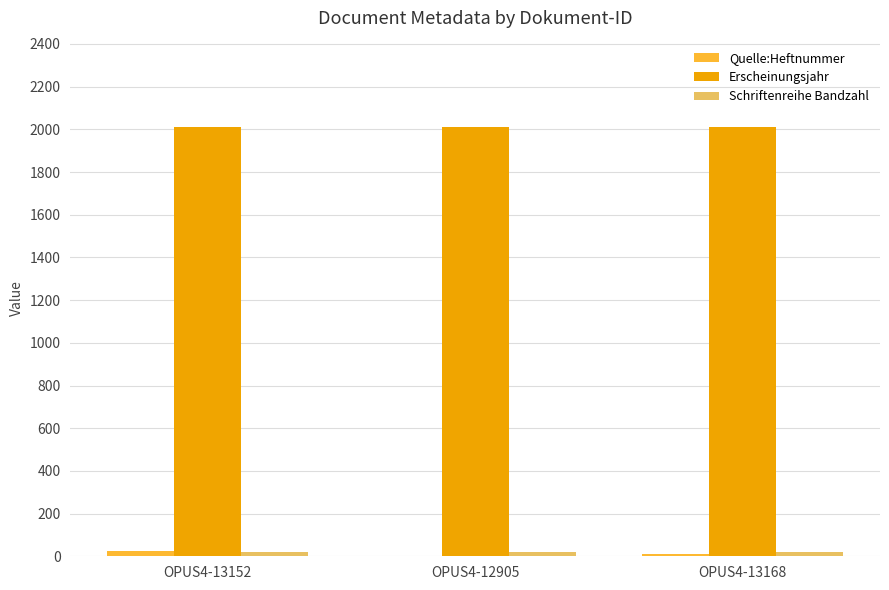

What is the greatest value displayed?

2013